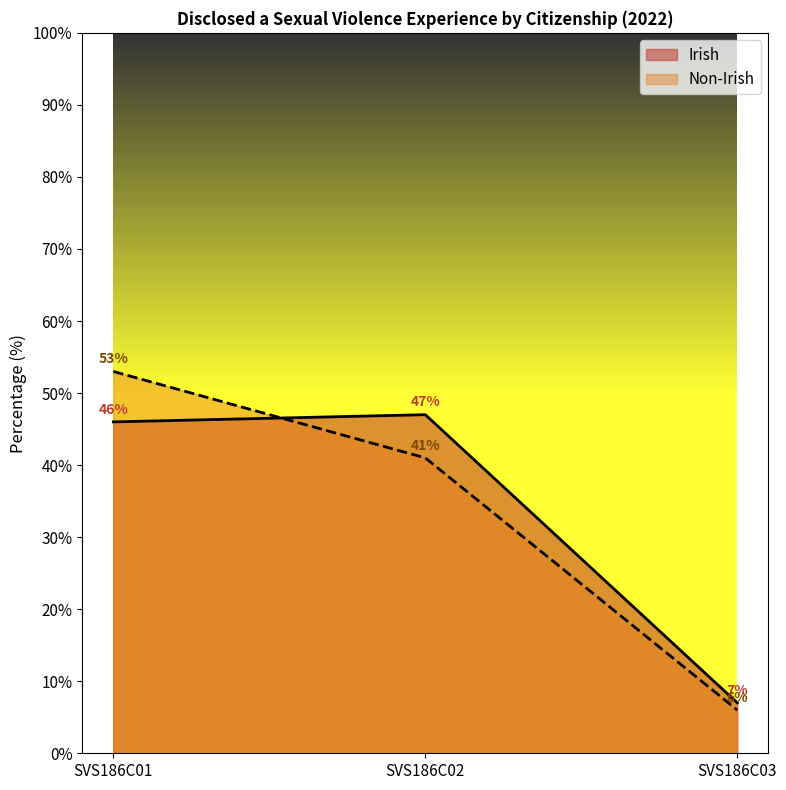

Reading left to right, list all the values displayed in this chart.

Irish: 46	47	7
Non-Irish: 53	41	6